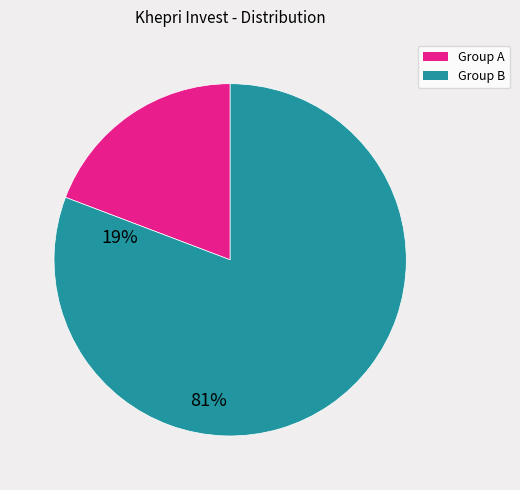

What is the largest slice in the pie chart?

Group B